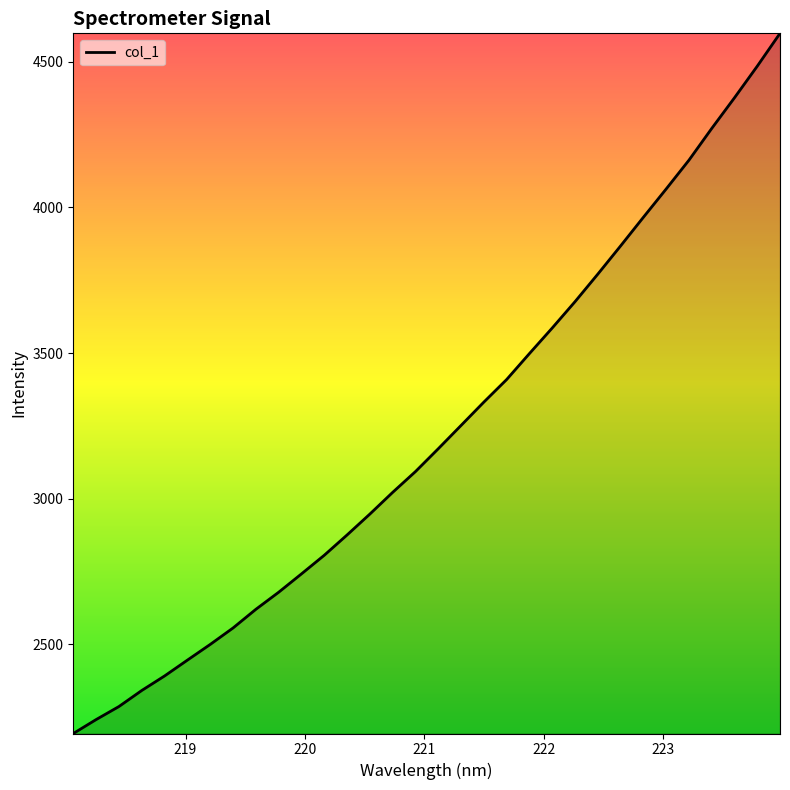

What is the greatest value displayed?

4598.3